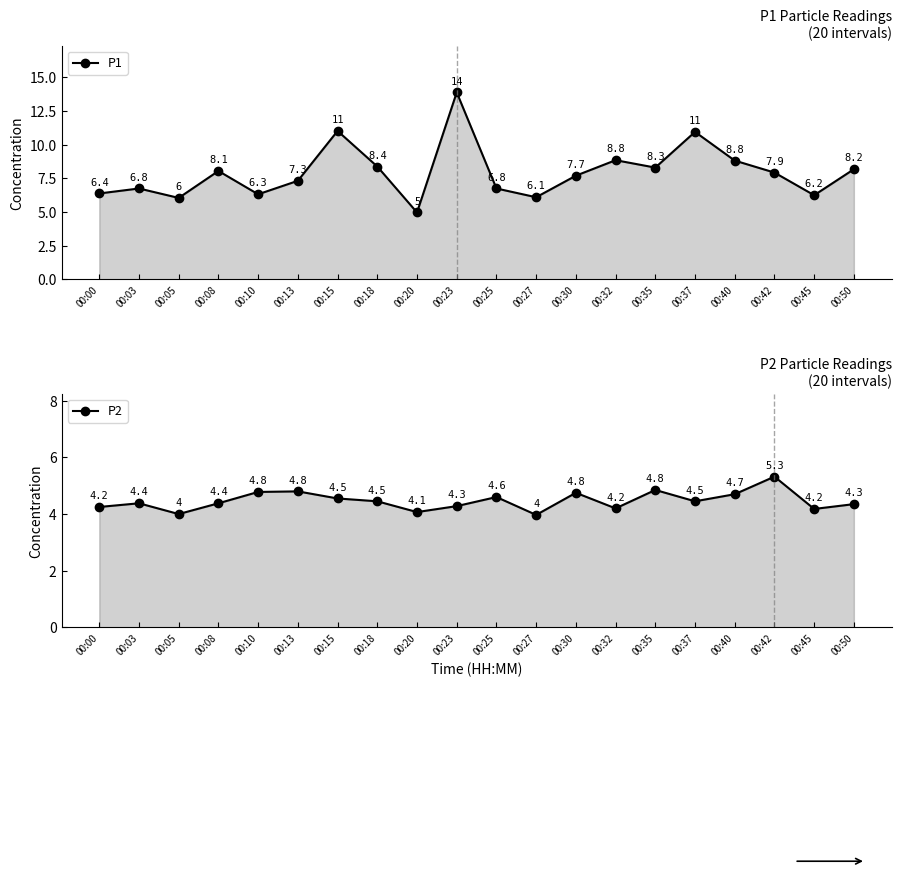

Which series changed the most between 00:00 and 00:27?

P1